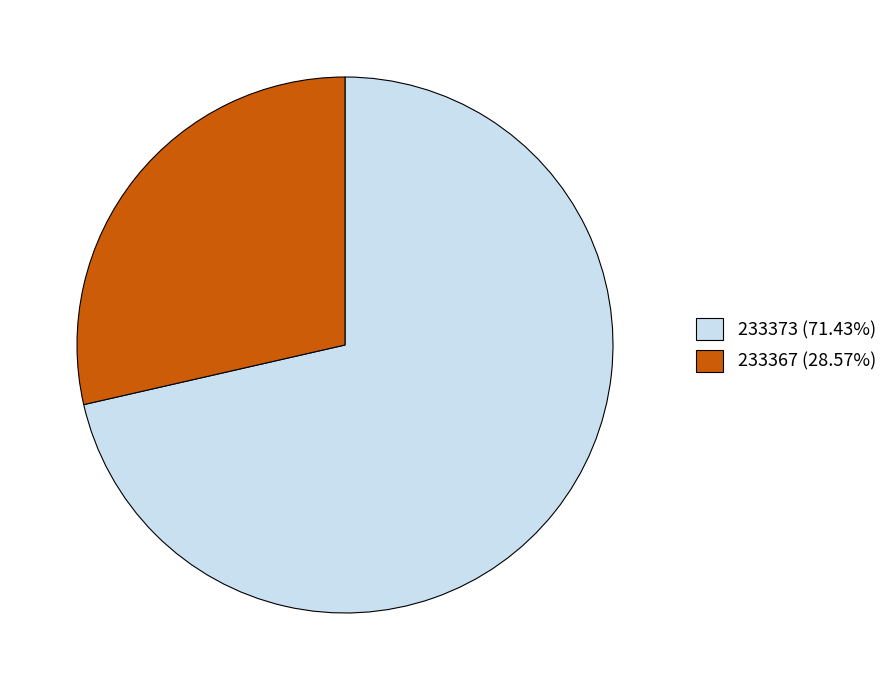

Is it true that 233373 is 1% of the pie?

False